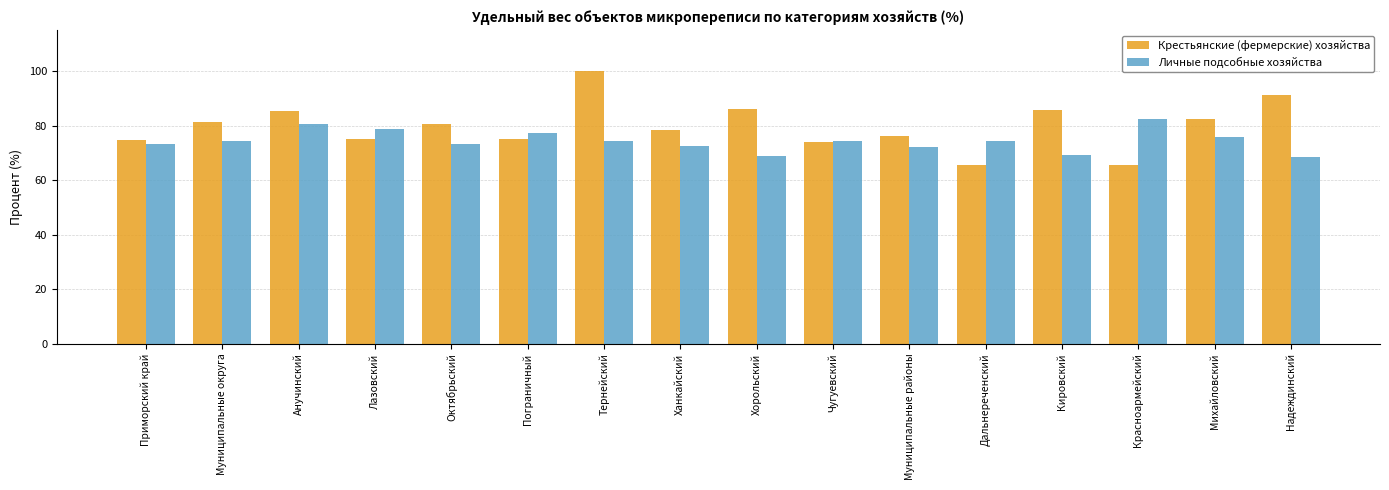

What is the smallest value displayed?

65.5